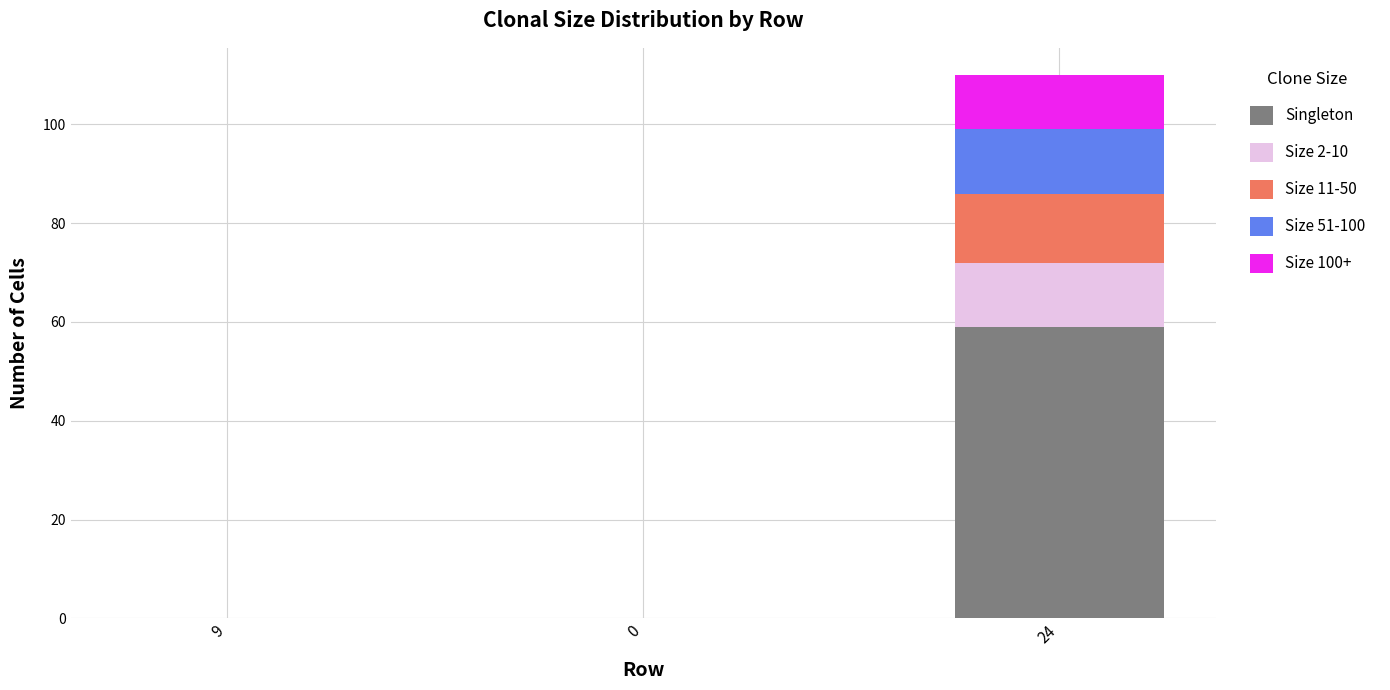

Is it true that Singleton equals 59 at 24?

True